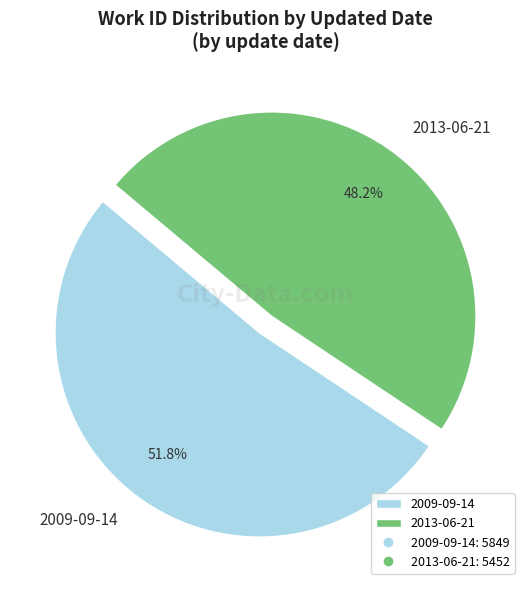

How much of the chart is everything except 2009-09-14?

48.2%